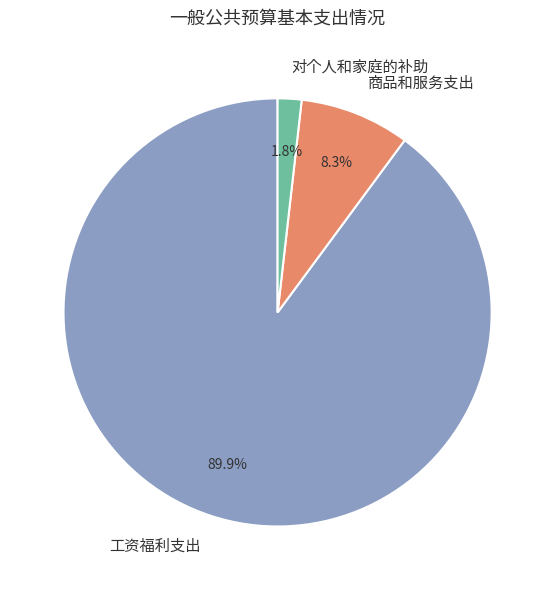

Rank the categories by value from lowest to highest.

对个人和家庭的补助, 商品和服务支出, 工资福利支出